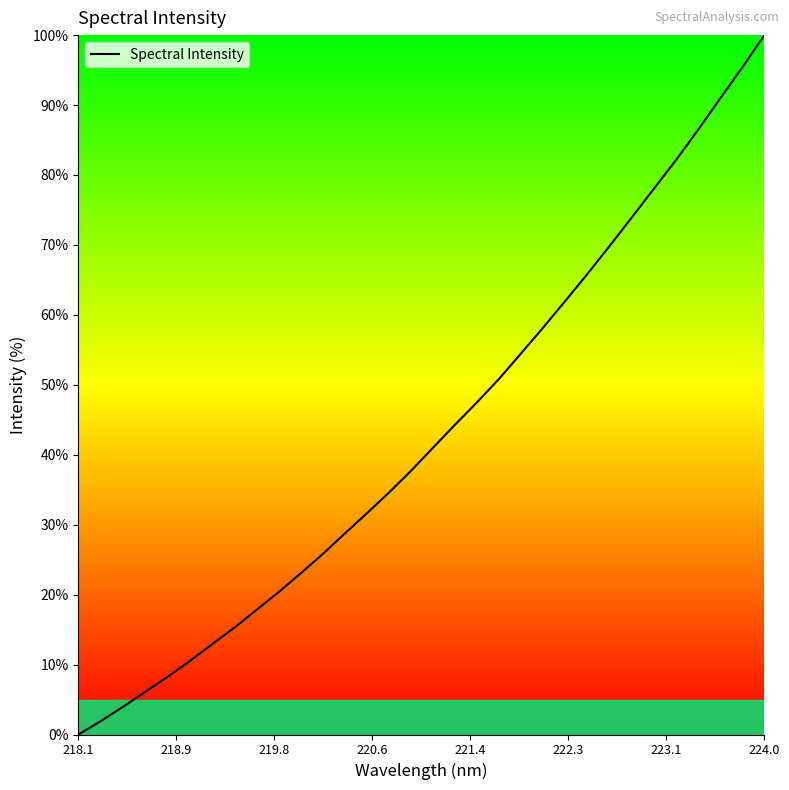

Is this an area chart (filled region under the line)?

Yes